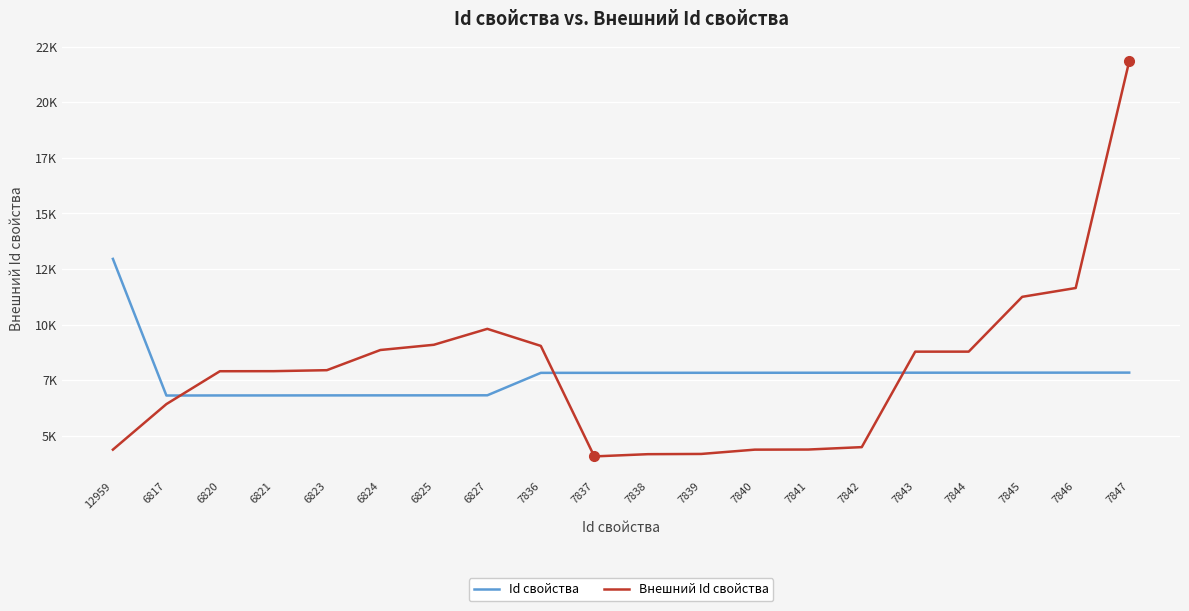

What is the smallest value displayed?

4080